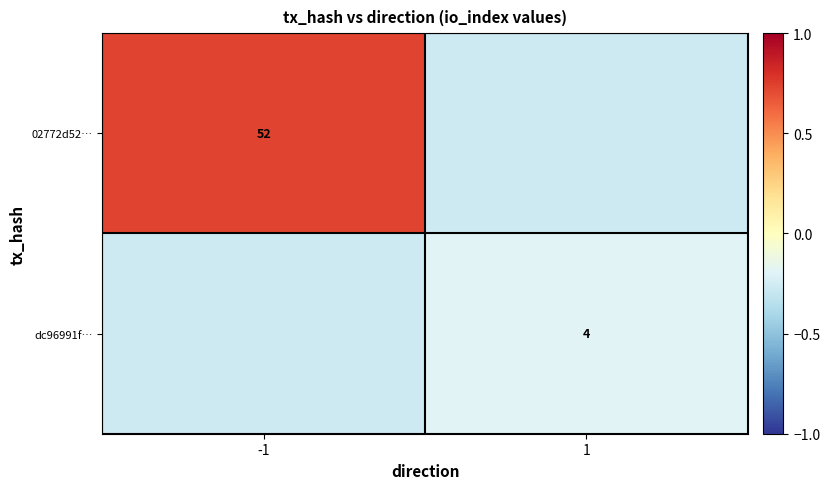

Which series has the largest total across all categories?

02772d52…